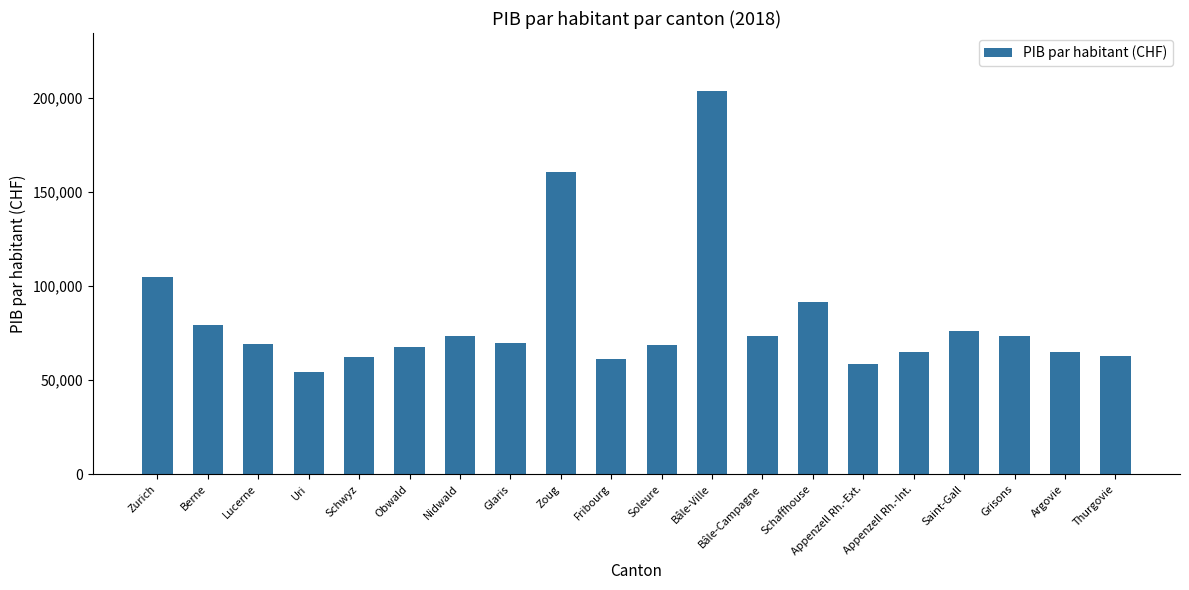

At which category does the chart reach its peak across all series?

Bâle-Ville